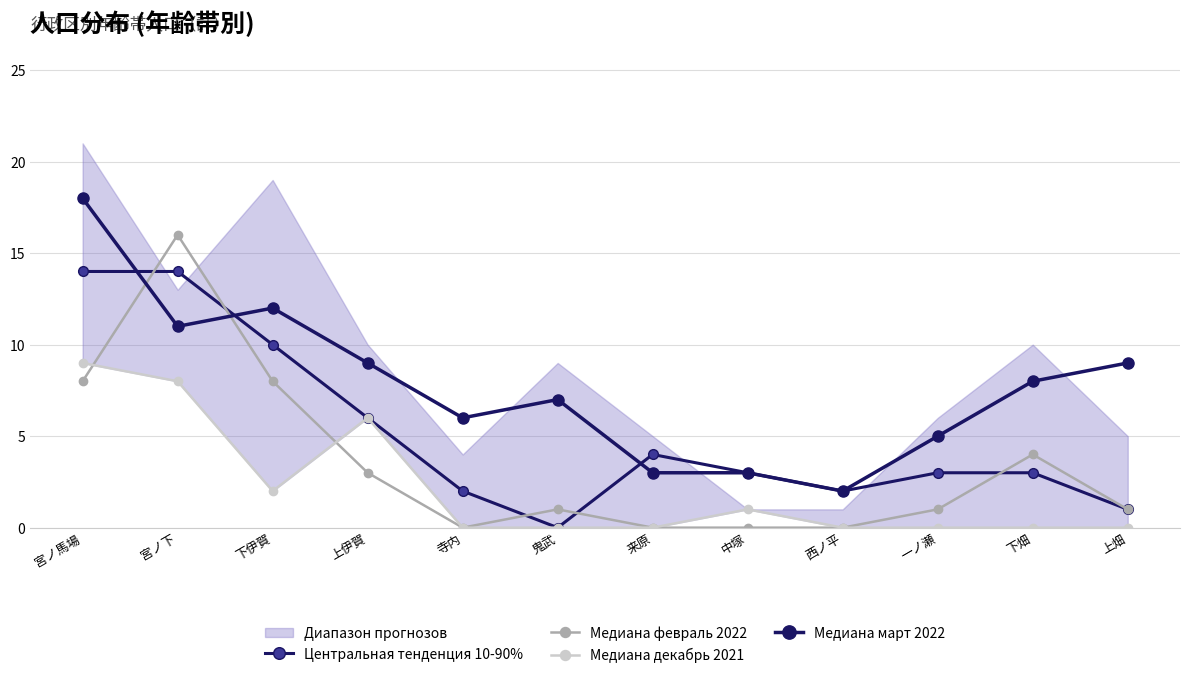

How many positive values does the Центральная тенденция 10-90% series have?

11